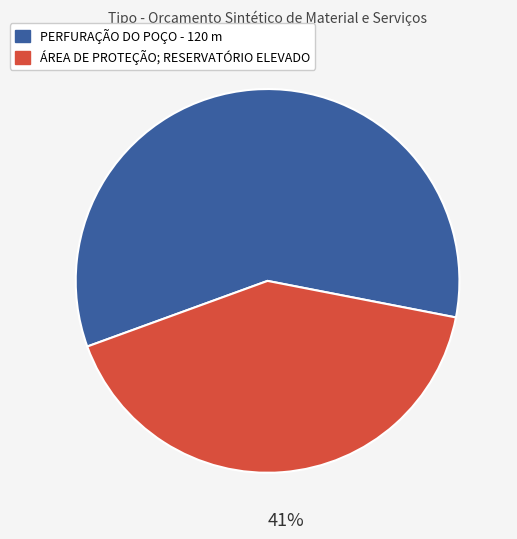

Is there any slice that represents more than half of the pie?

Yes